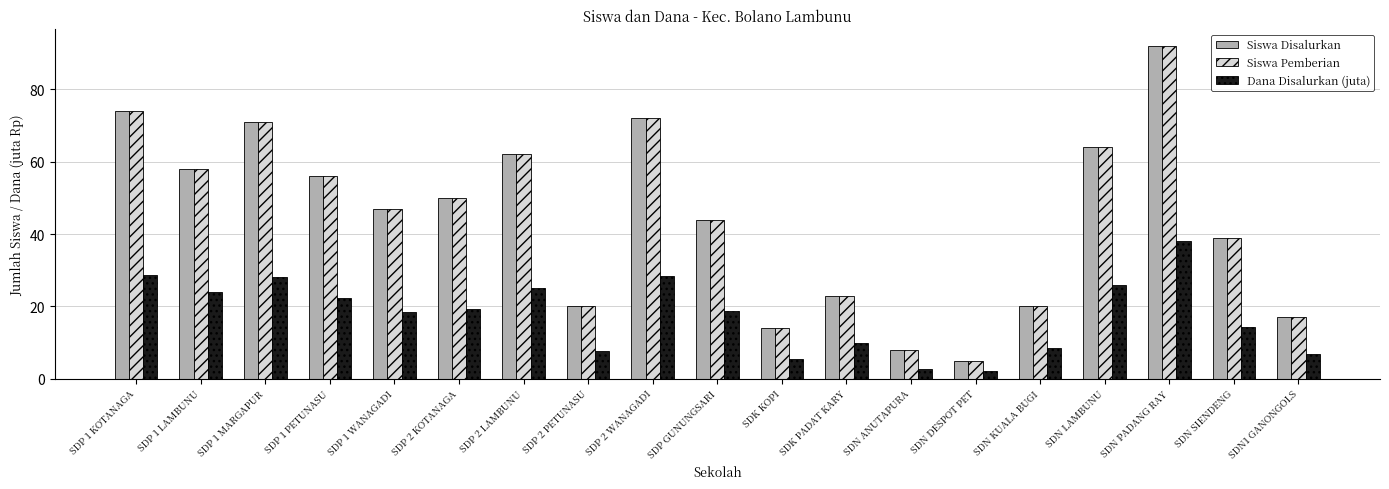

Does the chart contain any negative values?

No